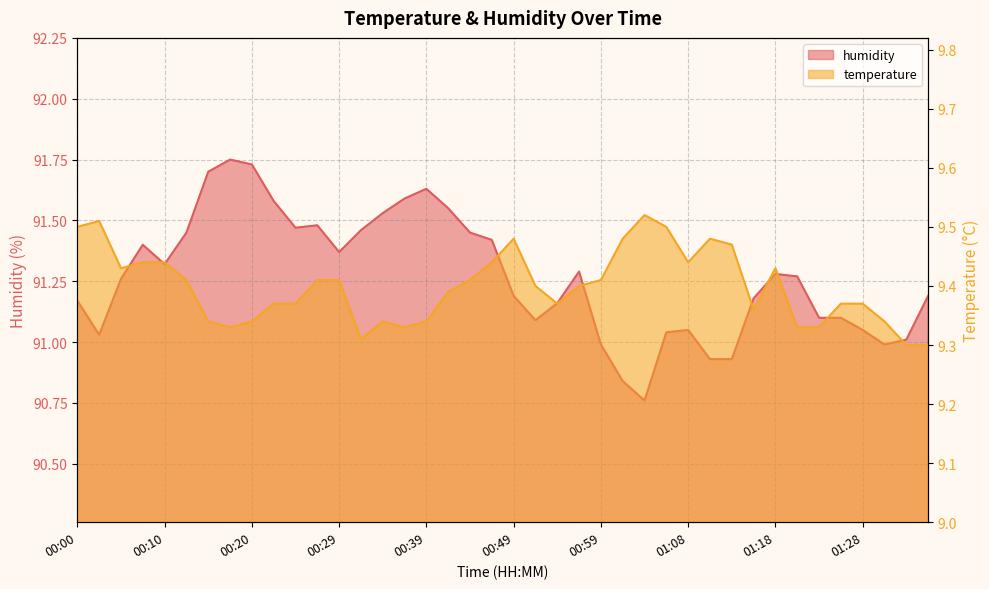

In temperature, how many points are lower than both neighbors (excluding endpoints)?

7